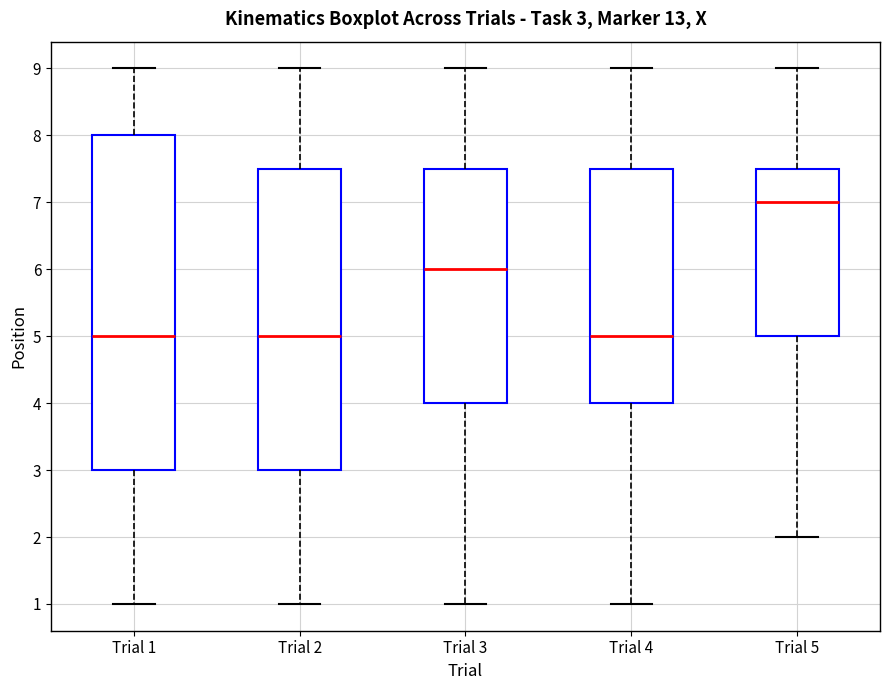

Comparing the boxes themselves (not the whiskers), which one is the tallest?

Trial 1